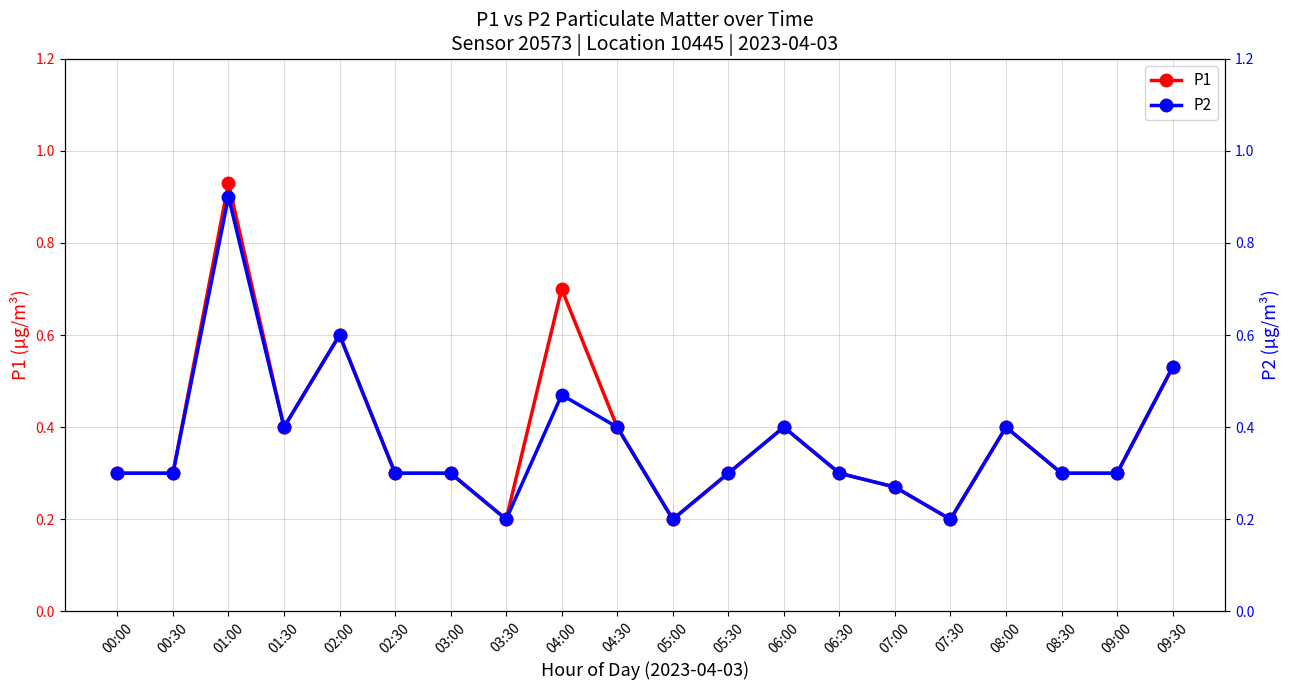

Where is P1 nearest to the value 0?

03:30